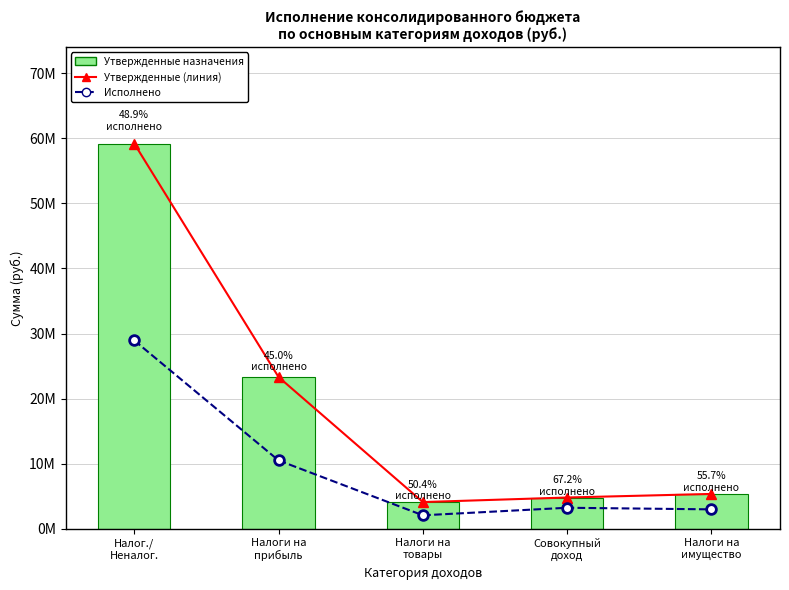

Count the number of data series in this chart.

3